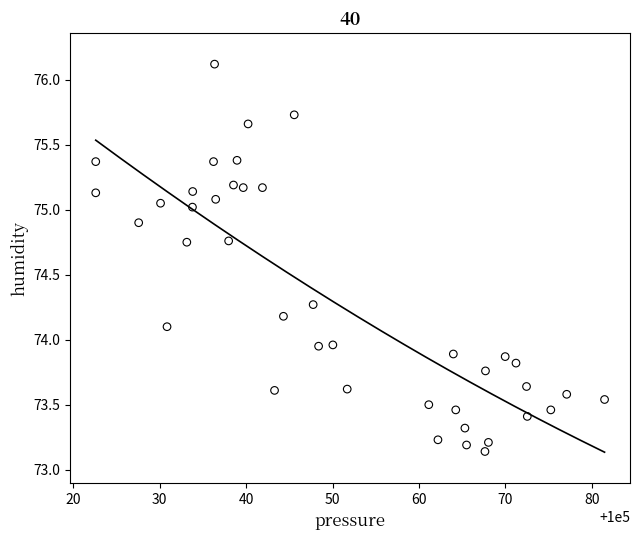

What is the range of Y values (max minus min)?

3.0